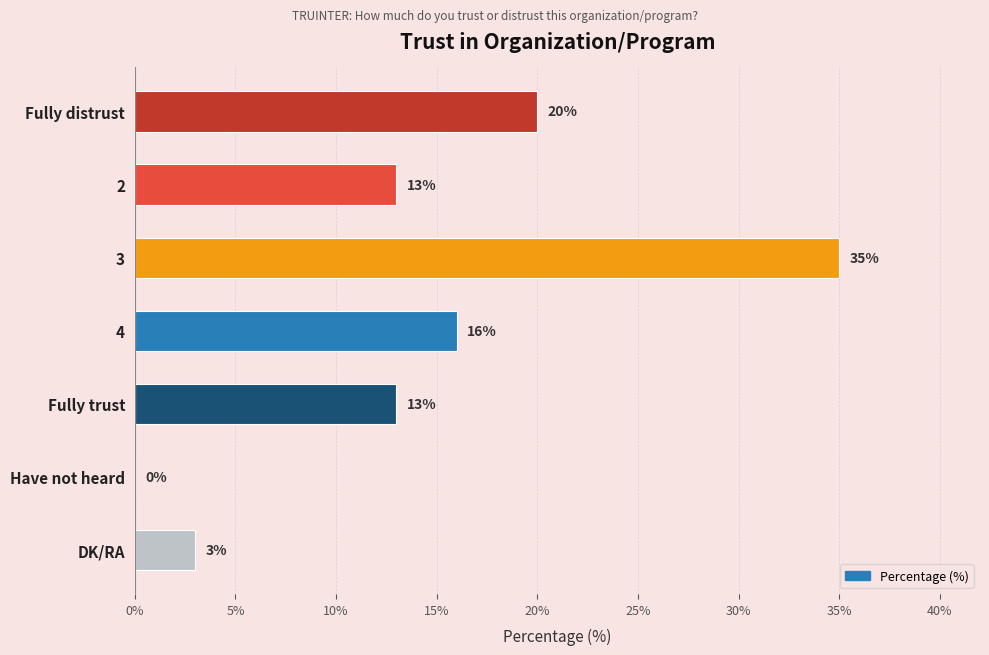

What is the greatest value displayed?

35